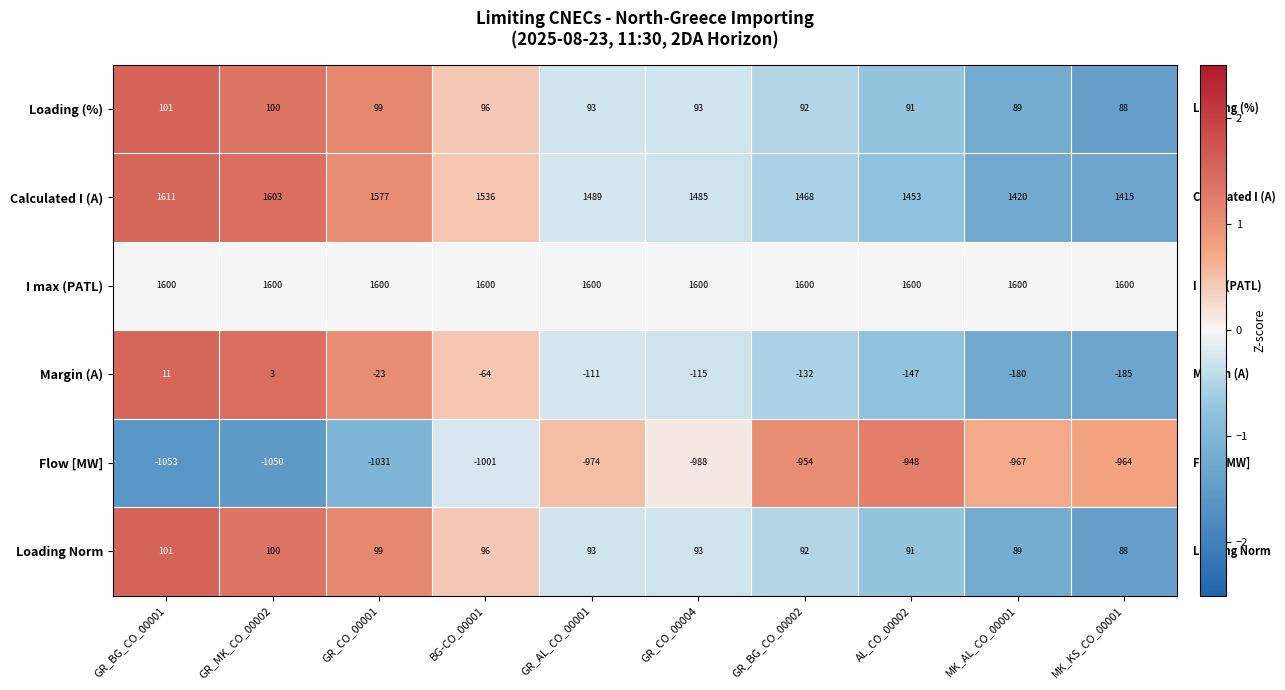

At how many categories does at least one series exceed 1590?

10